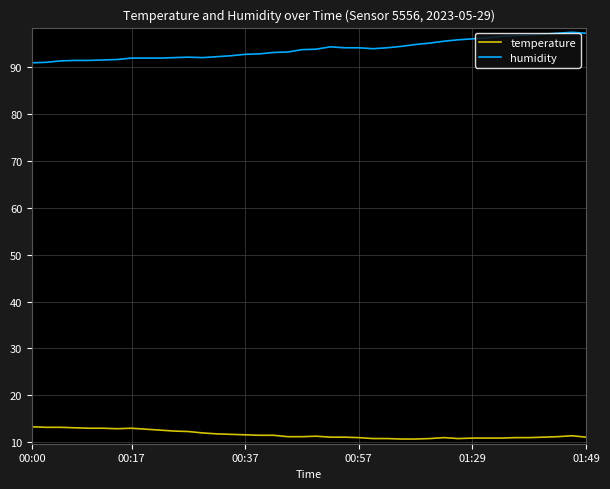

What is the greatest value displayed?

97.4